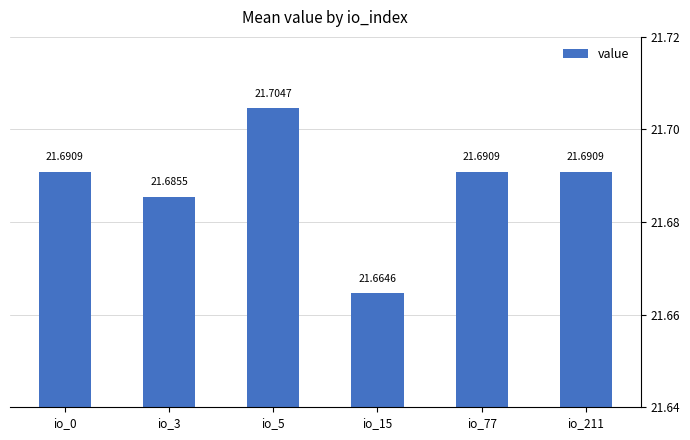

Read the value at io_3.

21.7